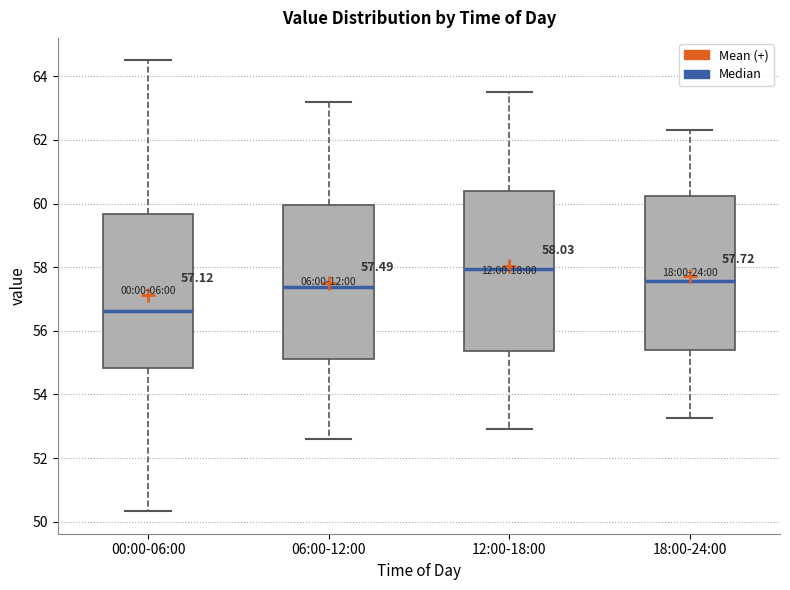

Which box has the highest median line?

12:00-18:00